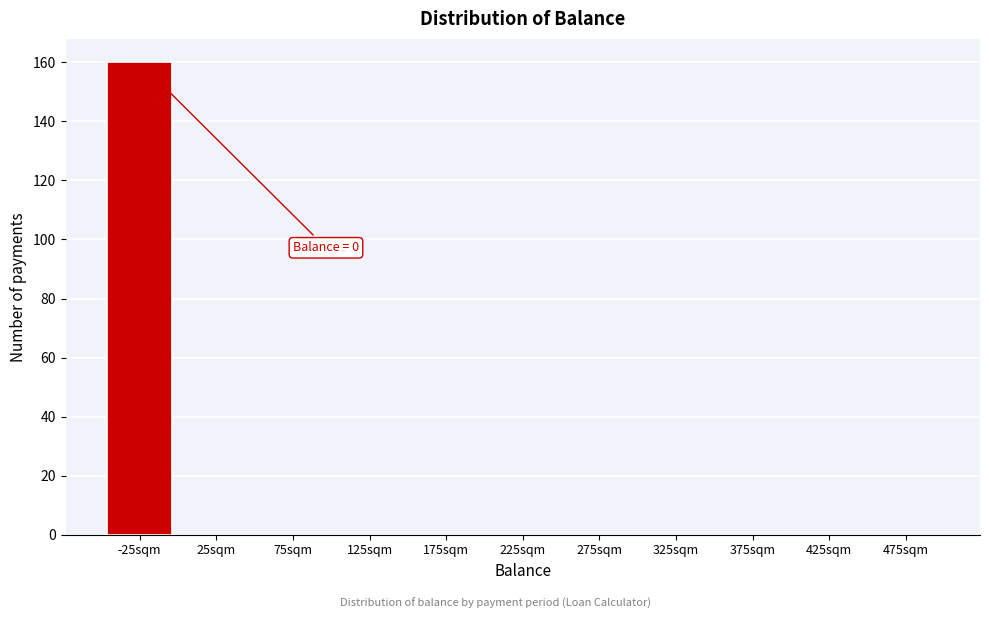

Reading right to left, list all the values displayed in this chart.

475sqm=0	425sqm=0	375sqm=0	325sqm=0	275sqm=0	225sqm=0	175sqm=0	125sqm=0	75sqm=0	25sqm=0	-25sqm=160